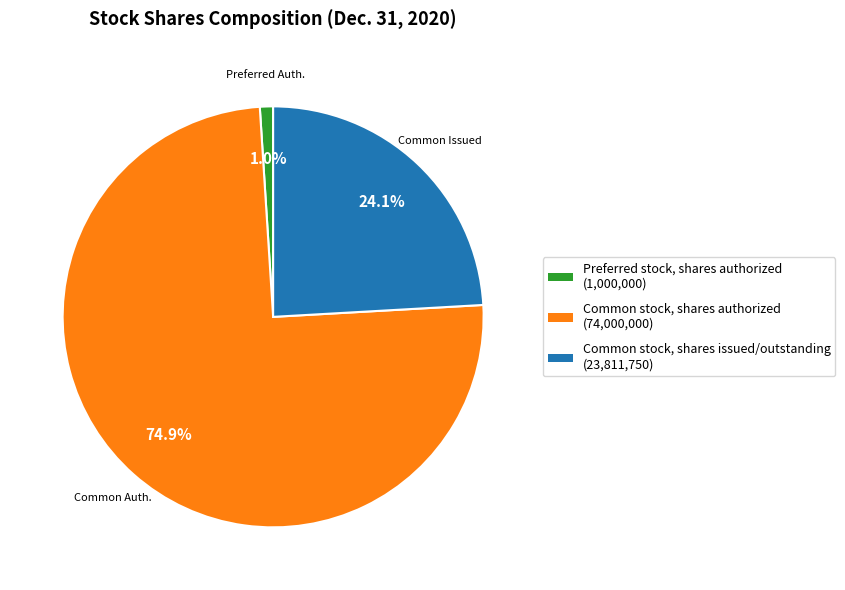

To the nearest percent, what is the average slice percentage?

33%